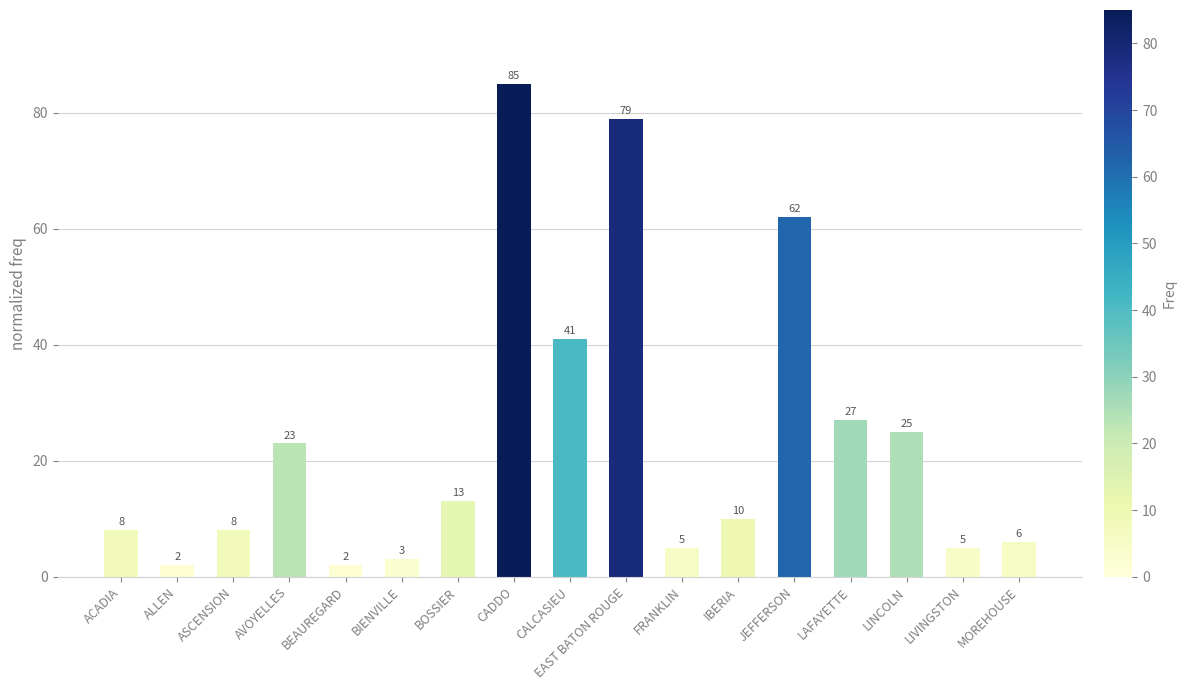

What is the change in value from CADDO to IBERIA?

-75